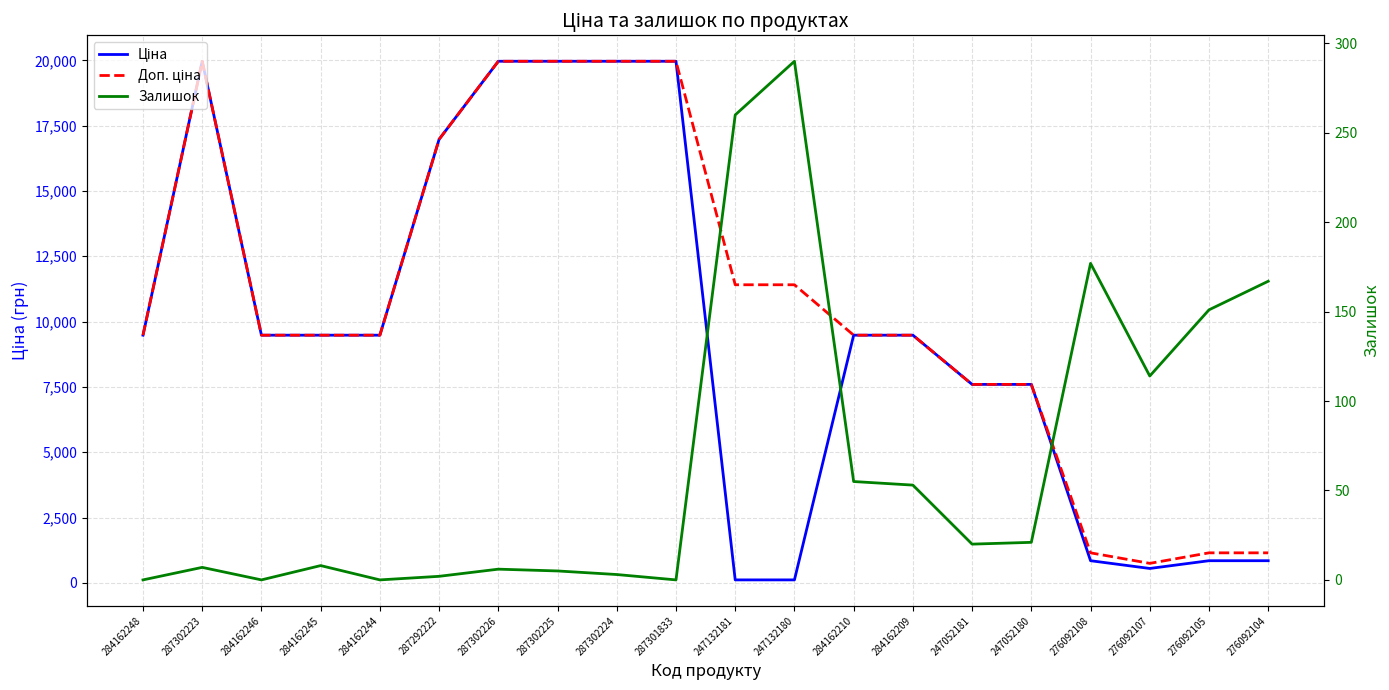

Where does the Залишок series first go above 20?

247132181